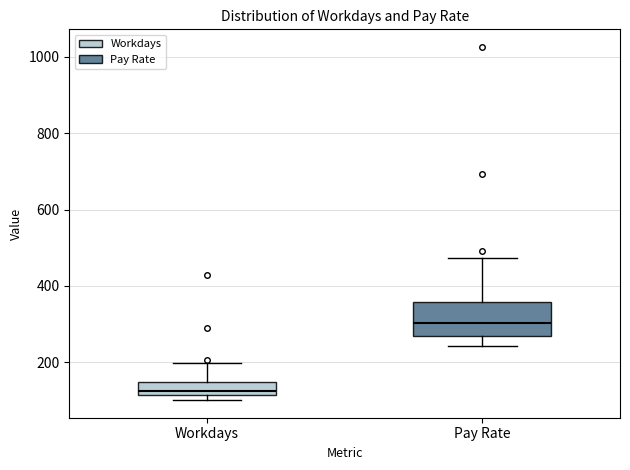

Which box is the tallest, from its lower edge to its upper edge?

Pay Rate